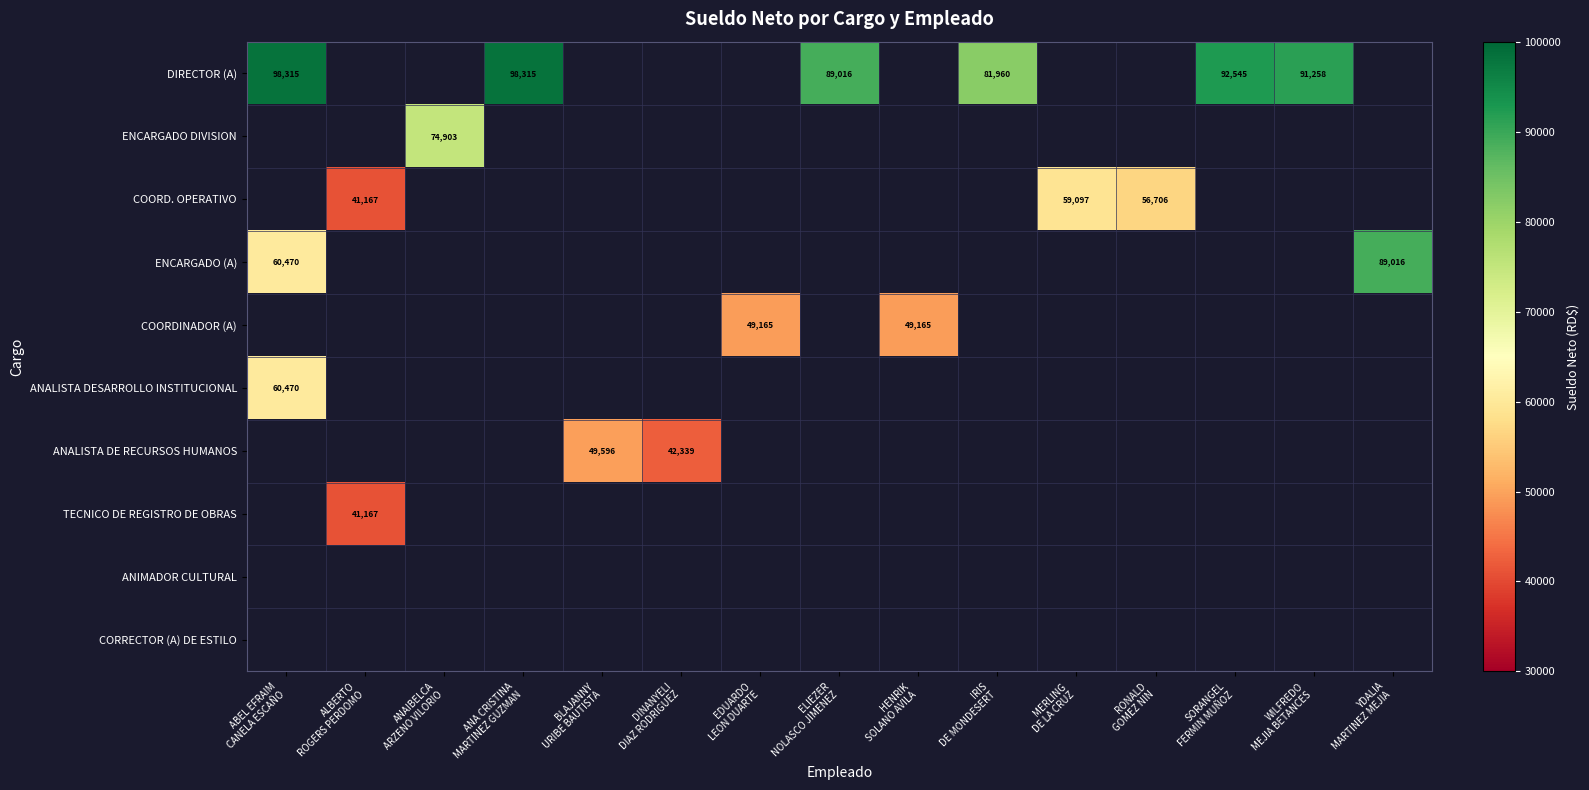

Which series has the widest spread of values?

ENCARGADO (A)